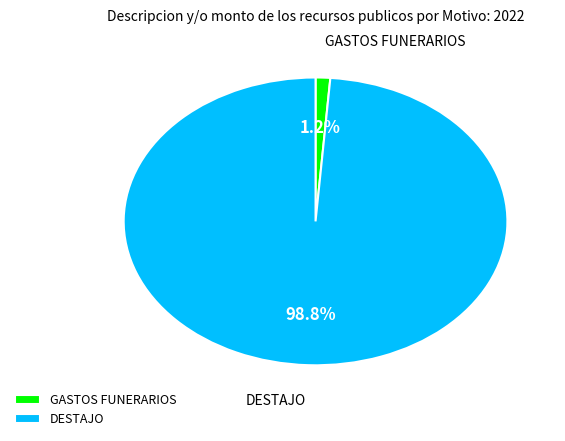

Combined, what portion of the pie is GASTOS FUNERARIOS and DESTAJO?

100.0%